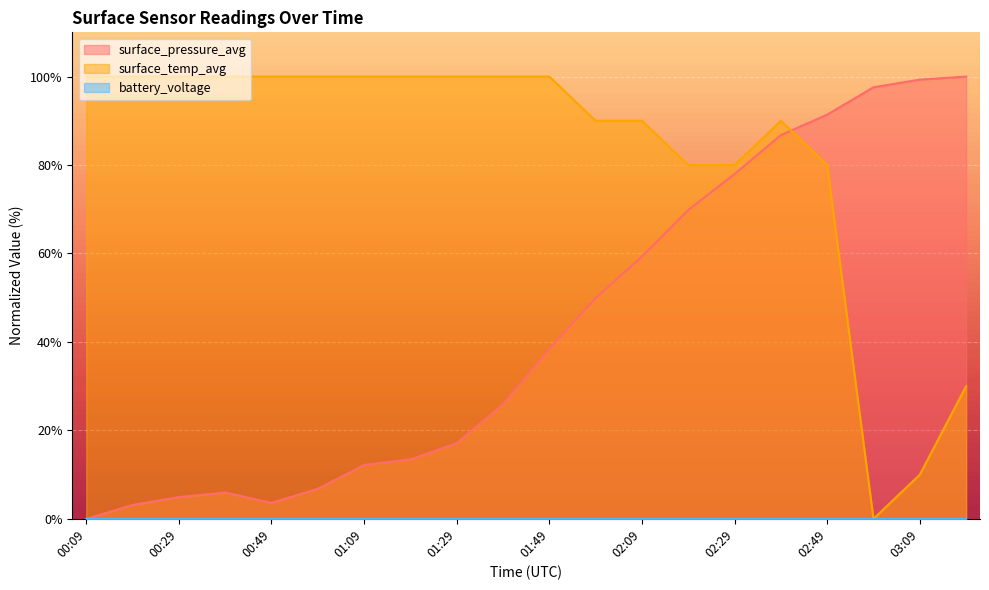

At how many categories does at least one series exceed 26?

20